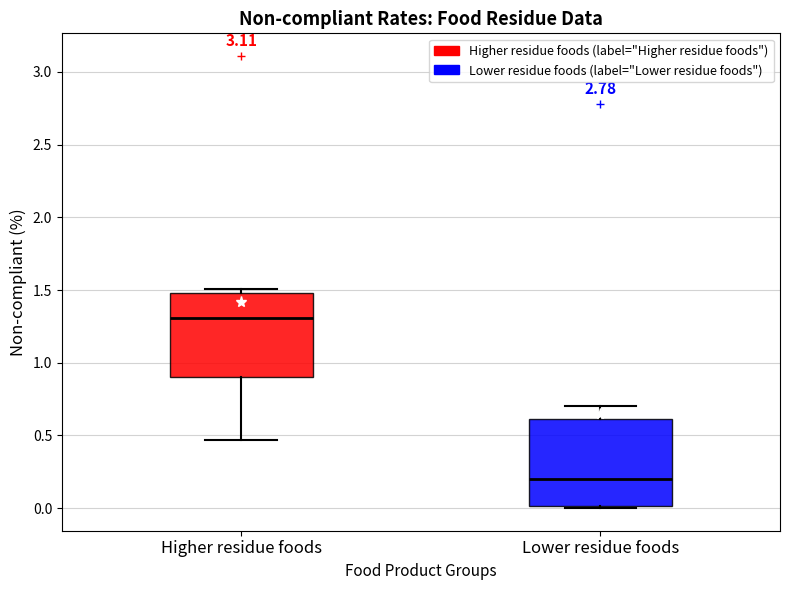

Reading left to right, transcribe this box plot: for each box, give where its median line is, the range the box spans, and where its two whiskers end, as read against the y-axis. The values are not printed on the chart, so give them approximately, as read against the axis.

Higher residue foods: median 1.30, box 0.90 to 1.50, whiskers 0.45 to 1.50 (just above the box's upper edge)
Lower residue foods: median 0.20, box 0.00 to 0.60, whiskers 0.00 to 0.70